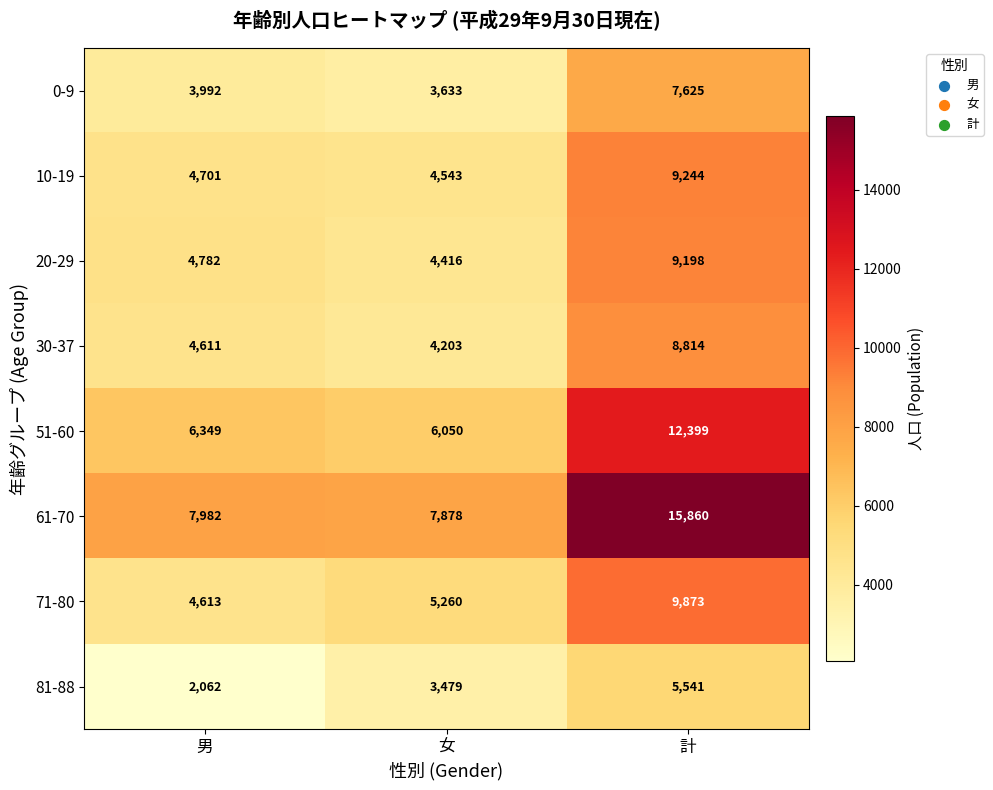

Reading right to left, list all the values displayed in this chart.

0-9: 計=7625	女=3633	男=3992
10-19: 計=9244	女=4543	男=4701
20-29: 計=9198	女=4416	男=4782
30-37: 計=8814	女=4203	男=4611
51-60: 計=12399	女=6050	男=6349
61-70: 計=15860	女=7878	男=7982
71-80: 計=9873	女=5260	男=4613
81-88: 計=5541	女=3479	男=2062